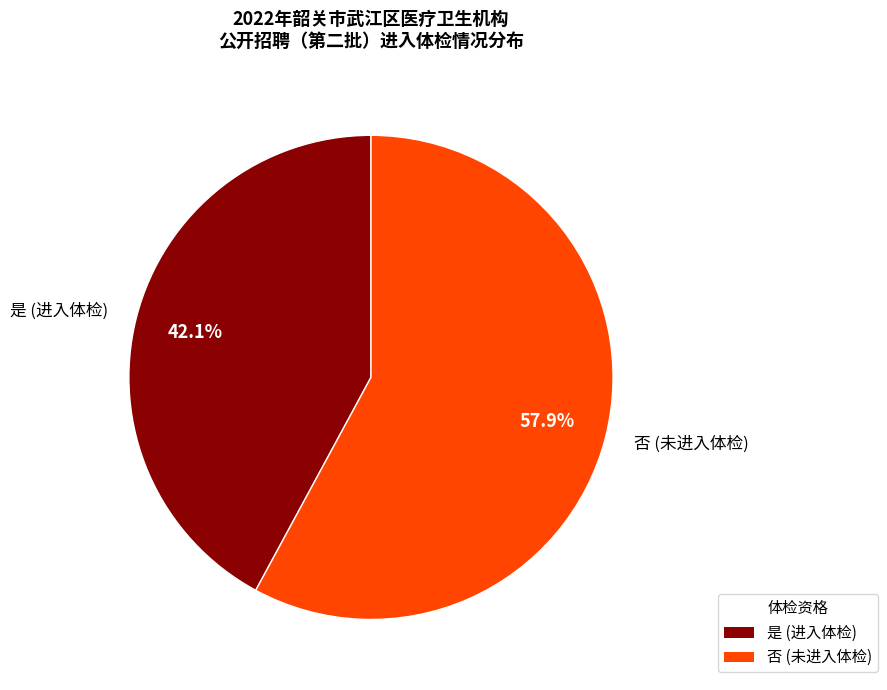

Which has a higher value, 是 or 否?

否